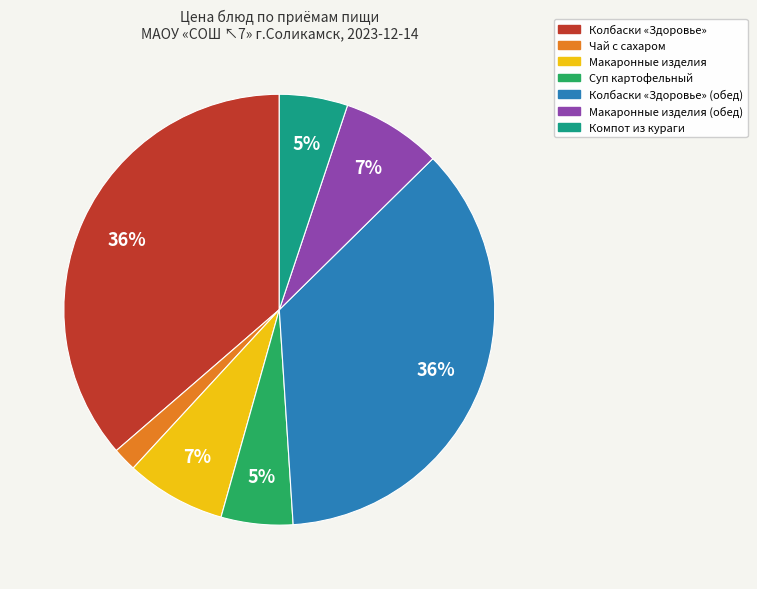

Is there any slice that represents more than half of the pie?

No